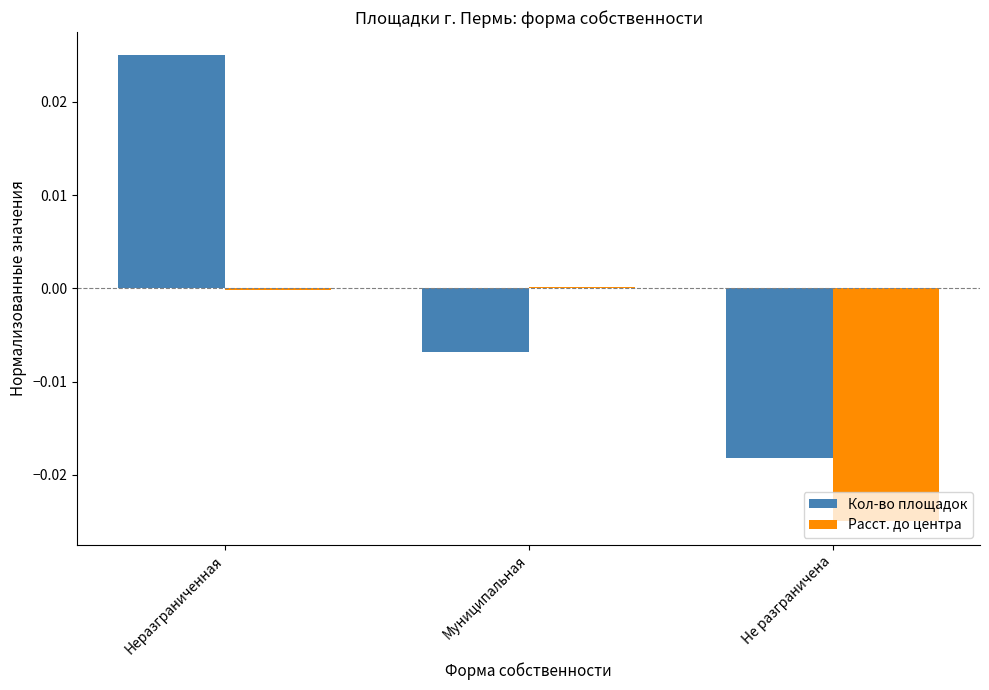

Rank the series by their maximum value, from lowest to highest.

Расст. до центра, Кол-во площадок